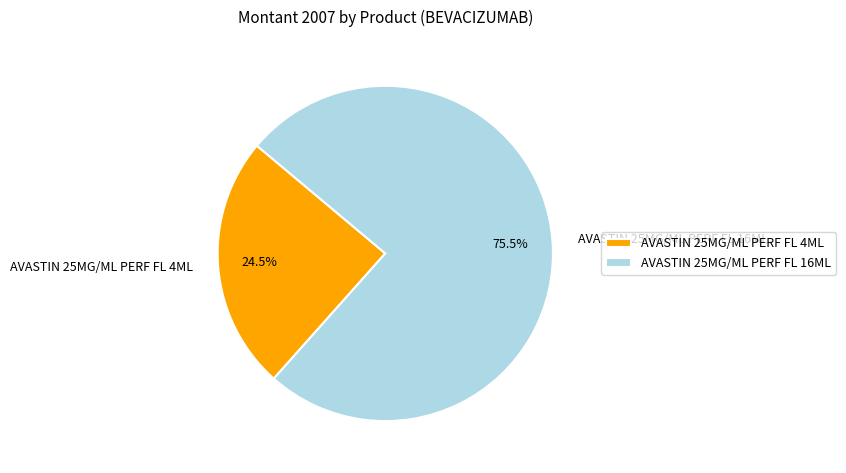

What is the smallest slice in the pie chart?

AVASTIN 25MG/ML PERF FL 4ML